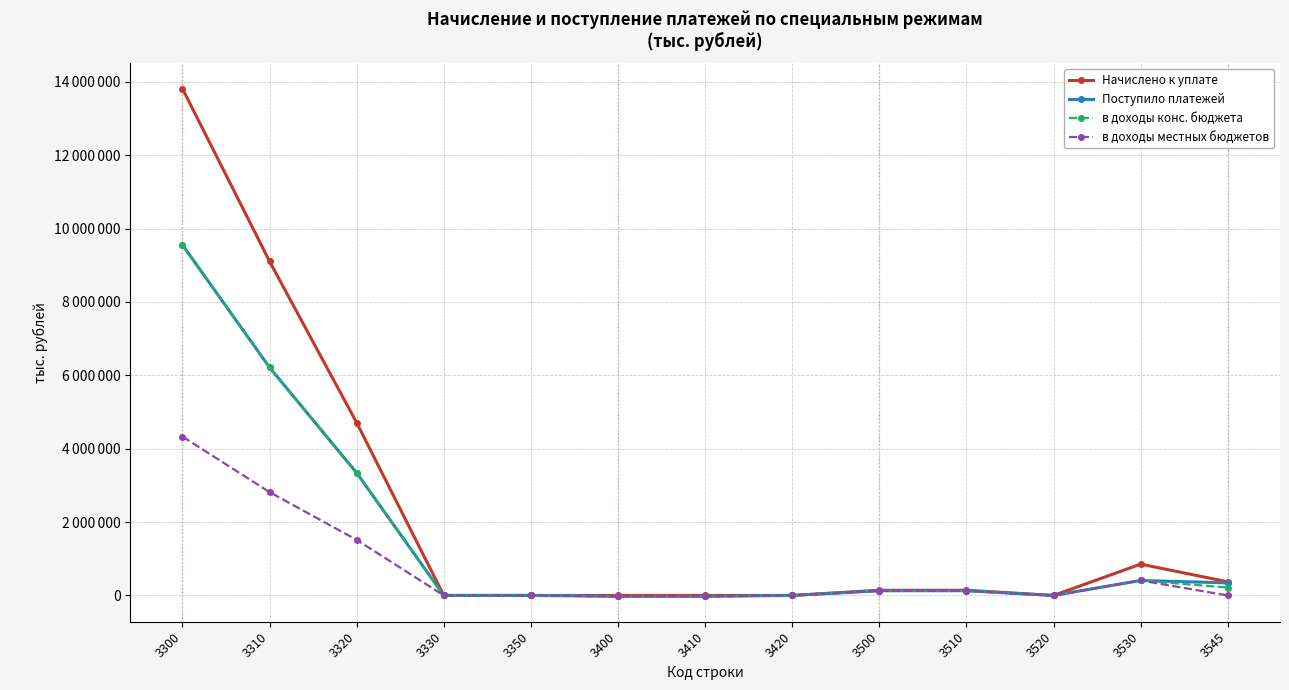

Is this an area chart (filled region under the line)?

No